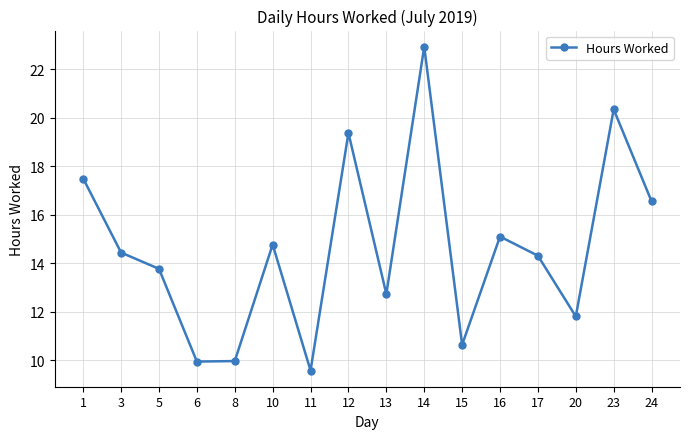

Which category has the highest value across all series?

14